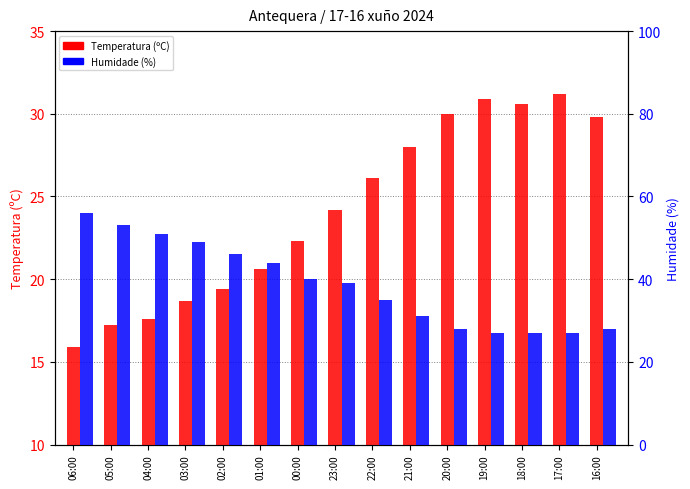

Reading right to left, list all the values displayed in this chart.

Temperatura (ºC): 16:00=29.8	17:00=31.2	18:00=30.6	19:00=30.9	20:00=30.0	21:00=28.0	22:00=26.1	23:00=24.2	00:00=22.3	01:00=20.6	02:00=19.4	03:00=18.7	04:00=17.6	05:00=17.2	06:00=15.9
Humidade (%): 16:00=28.0	17:00=27.0	18:00=27.0	19:00=27.0	20:00=28.0	21:00=31.0	22:00=35.0	23:00=39.0	00:00=40.0	01:00=44.0	02:00=46.0	03:00=49.0	04:00=51.0	05:00=53.0	06:00=56.0